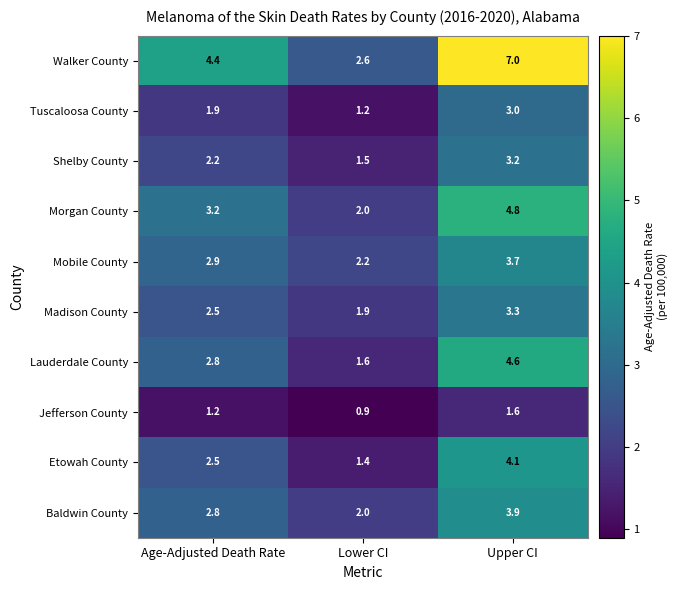

What is the difference between the maximum and minimum values in the Shelby County series?

1.7